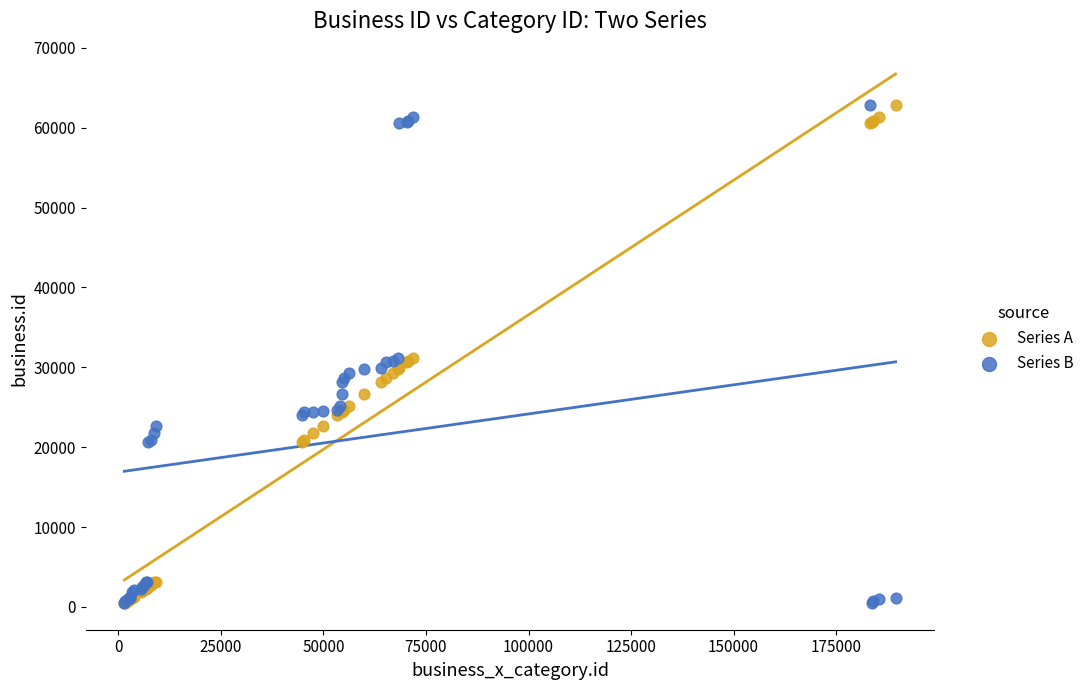

What are all the series names shown in the legend?

Series A, Series B